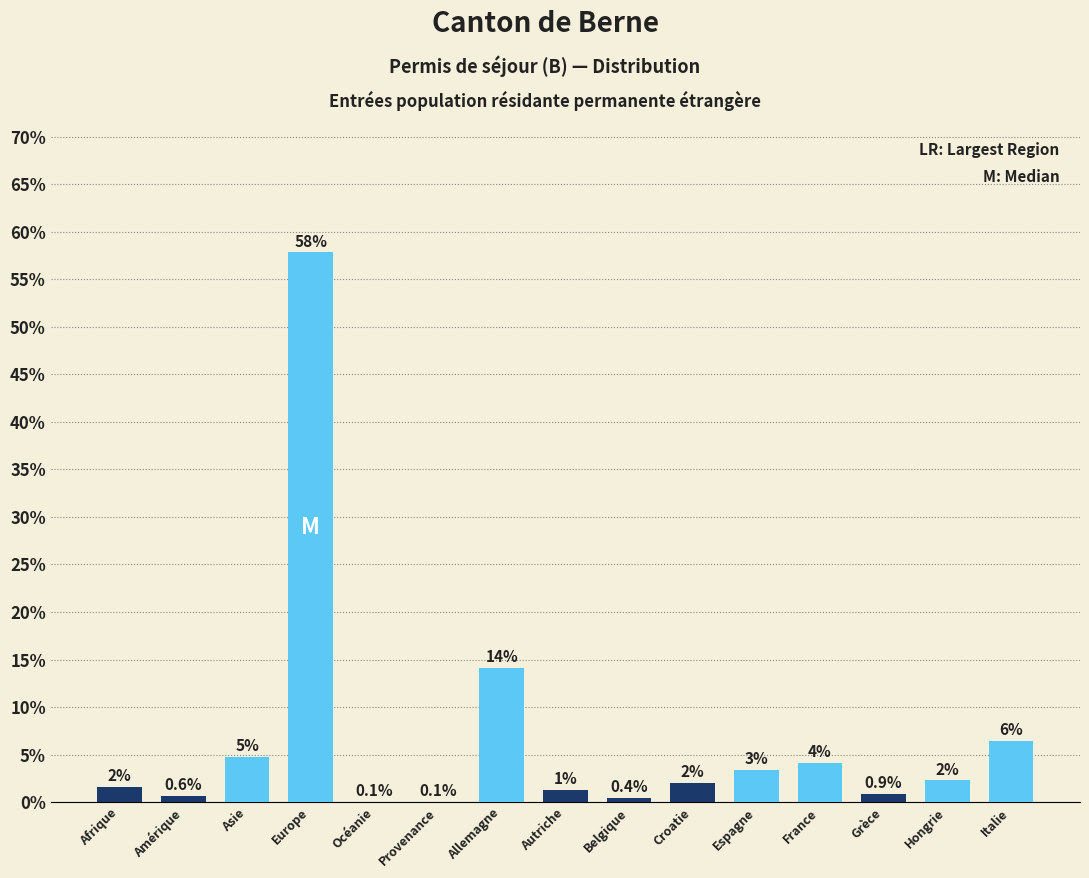

At which label is the value closest to 28?

Allemagne